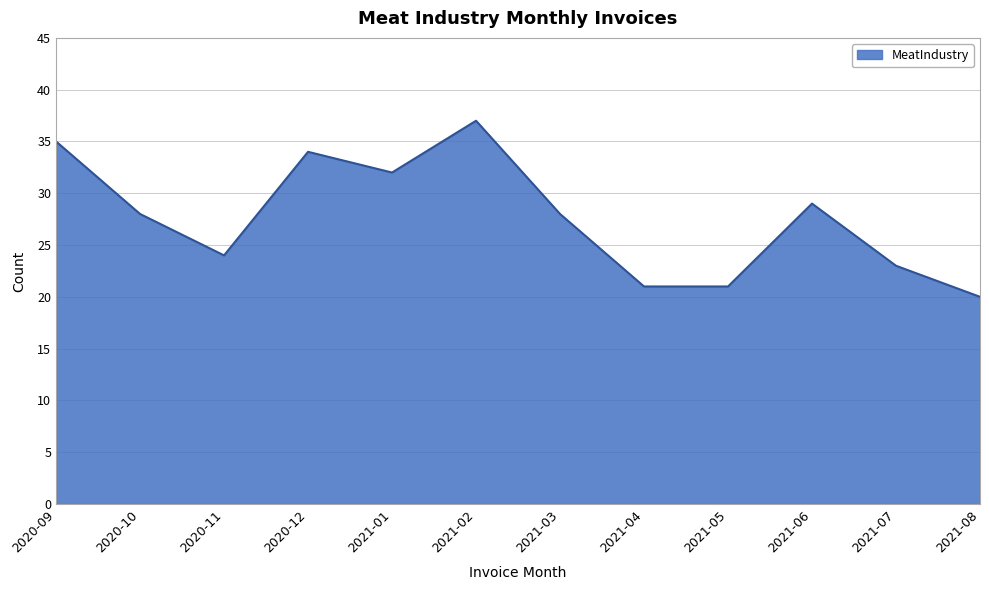

What is the approximate value at 2021-06?

29